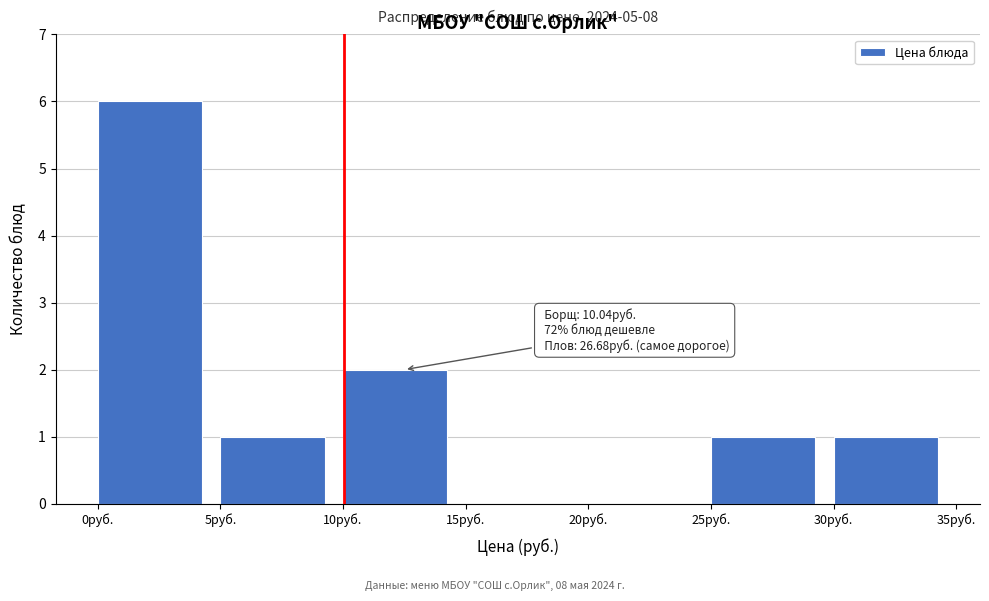

Which range on the x-axis has the tallest bar?

0 to 5